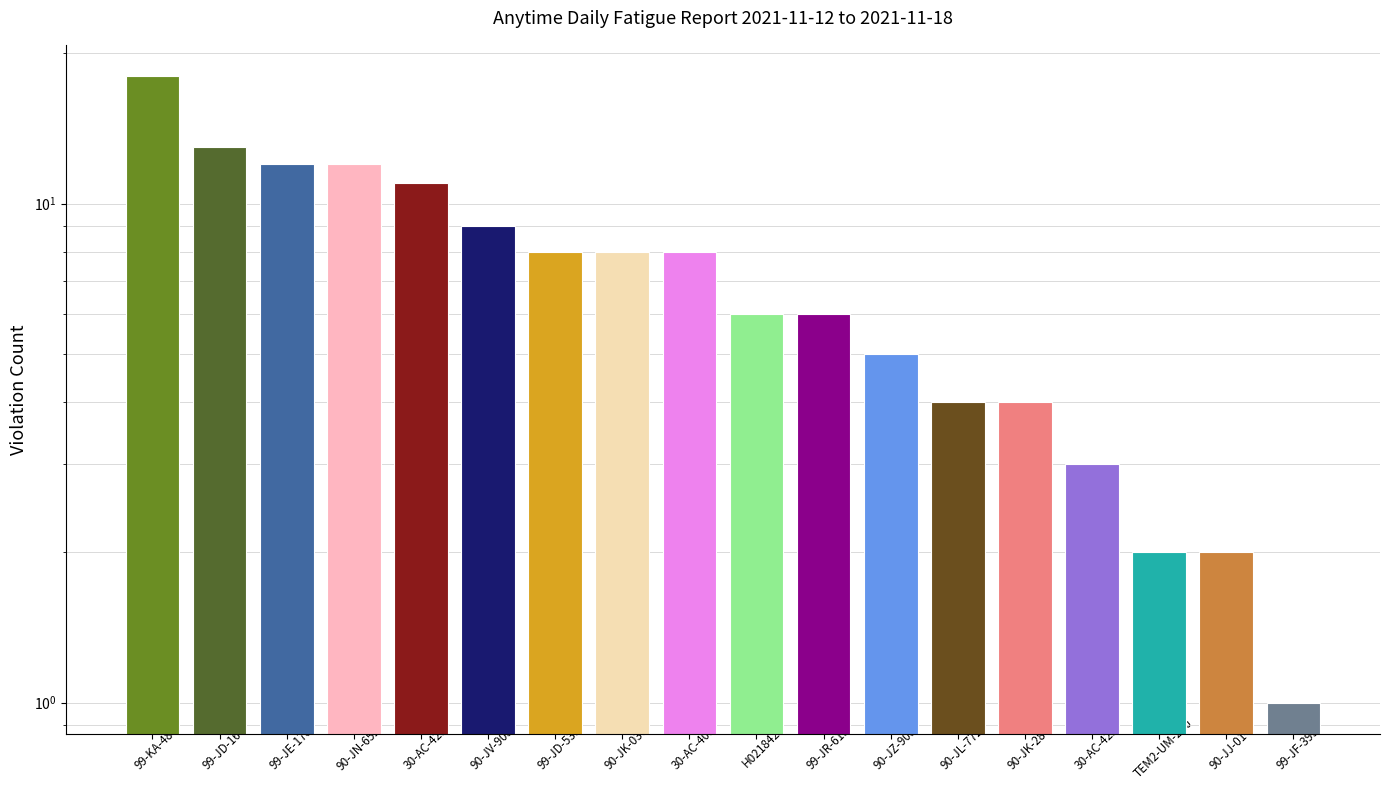

Does the chart contain any negative values?

No